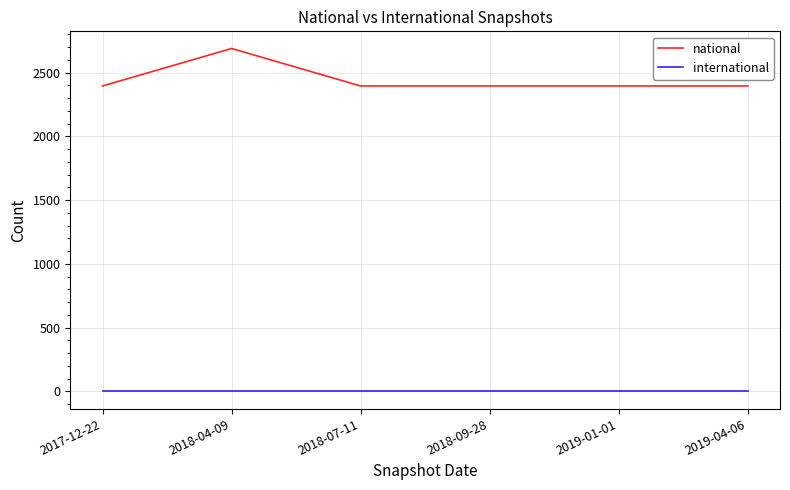

Which series has the widest spread of values?

national